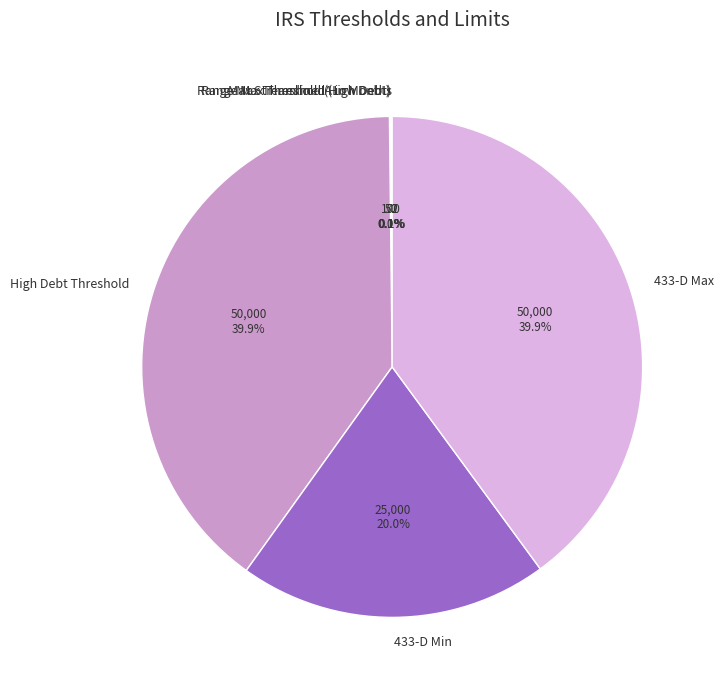

Approximately how many times larger is the value at High Debt Threshold compared to 433-D Max?

1.0